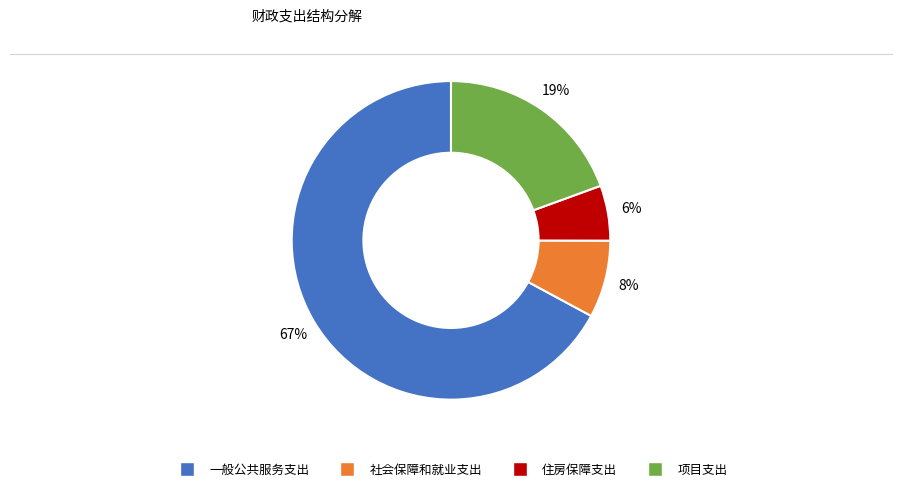

Combined, do 一般公共服务支出 and 项目支出 account for over 50%?

Yes